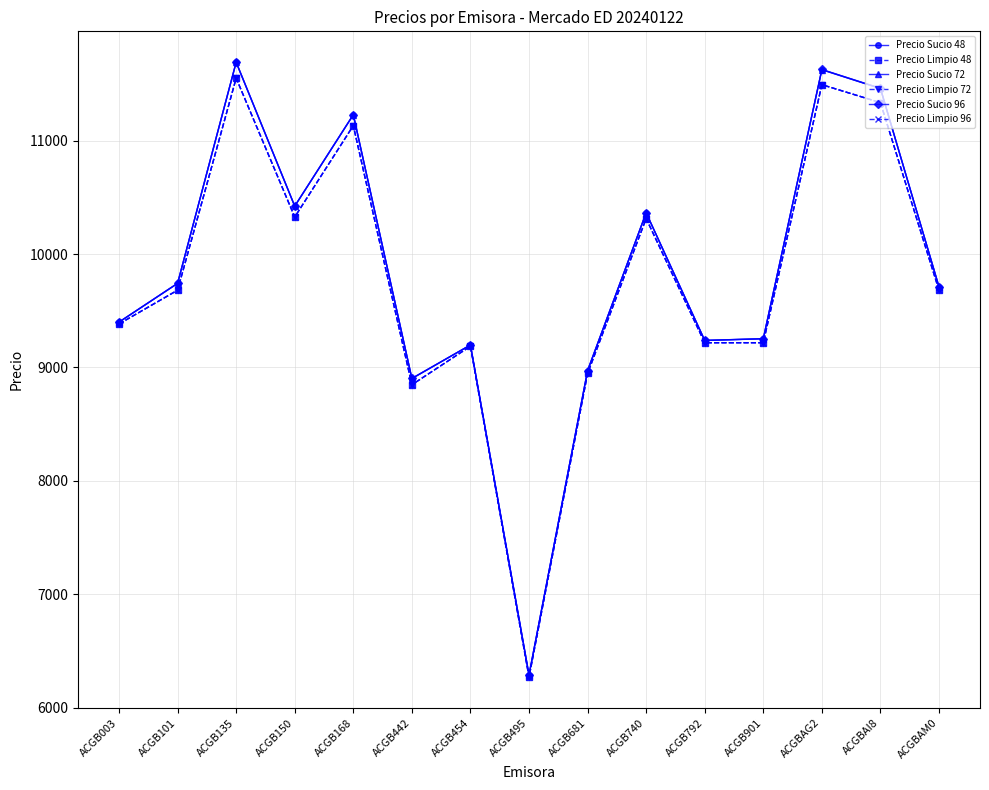

Does the chart have visible grid lines?

Yes